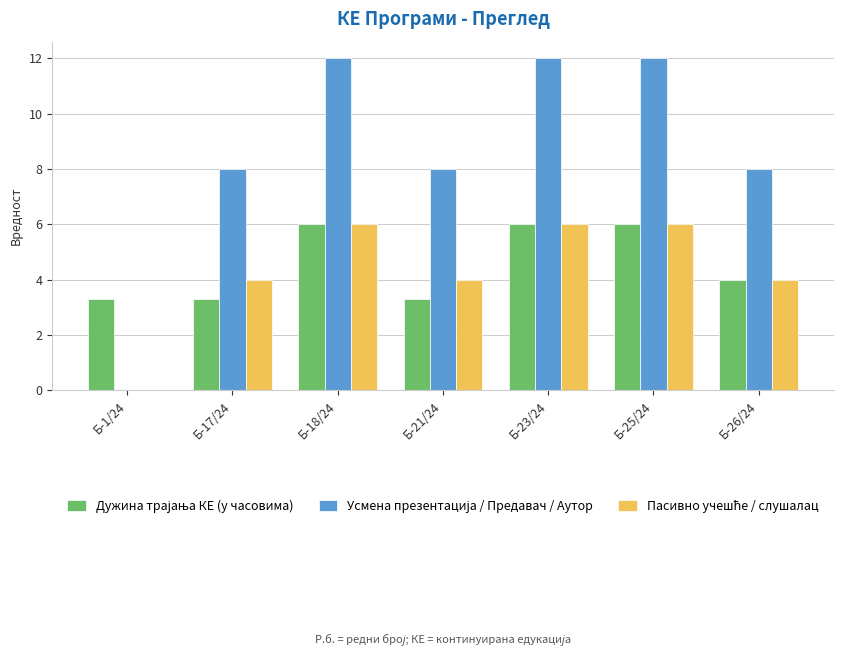

What is the maximum value shown in the chart?

12.0